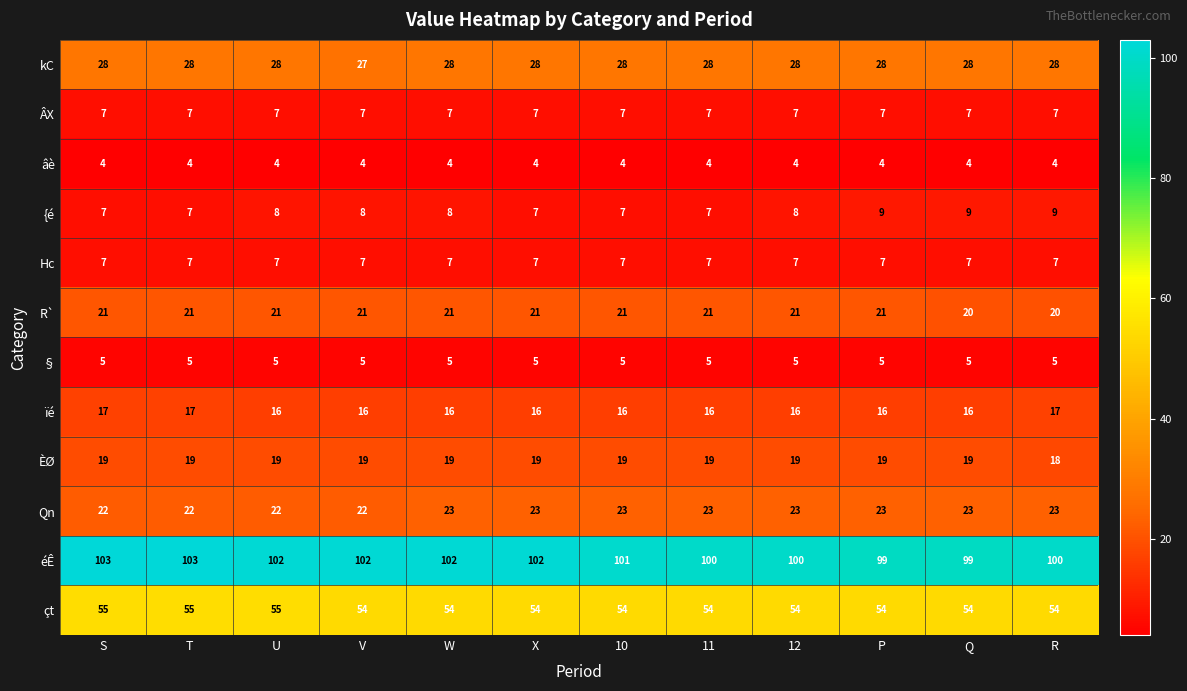

What is the greatest value displayed?

103